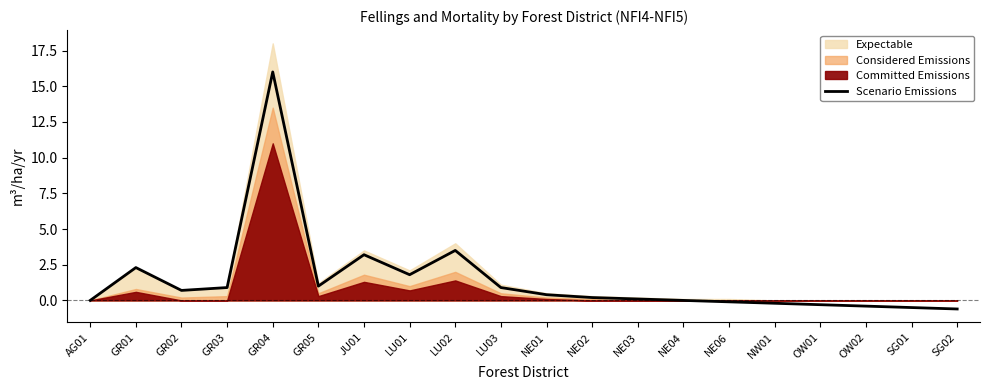

What is the label of the 9th point from the left?

LU02